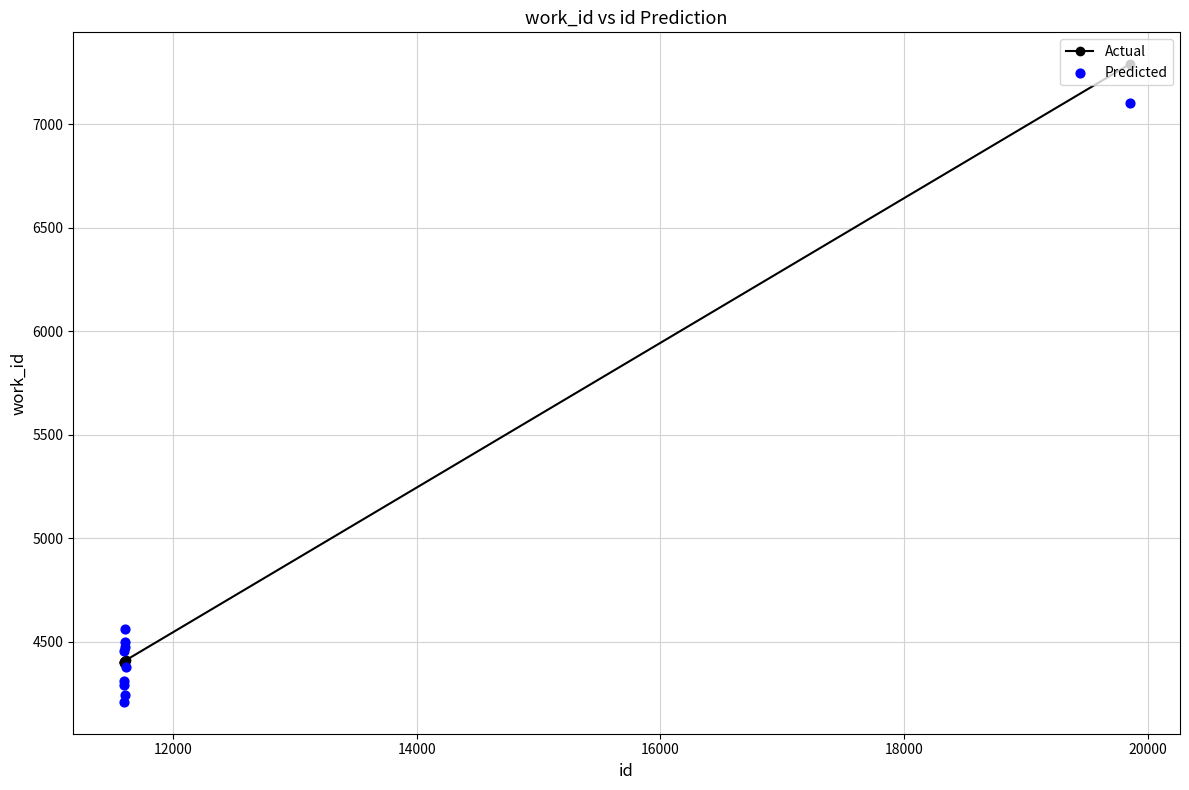

At how many categories does at least one series exceed 5072?

1